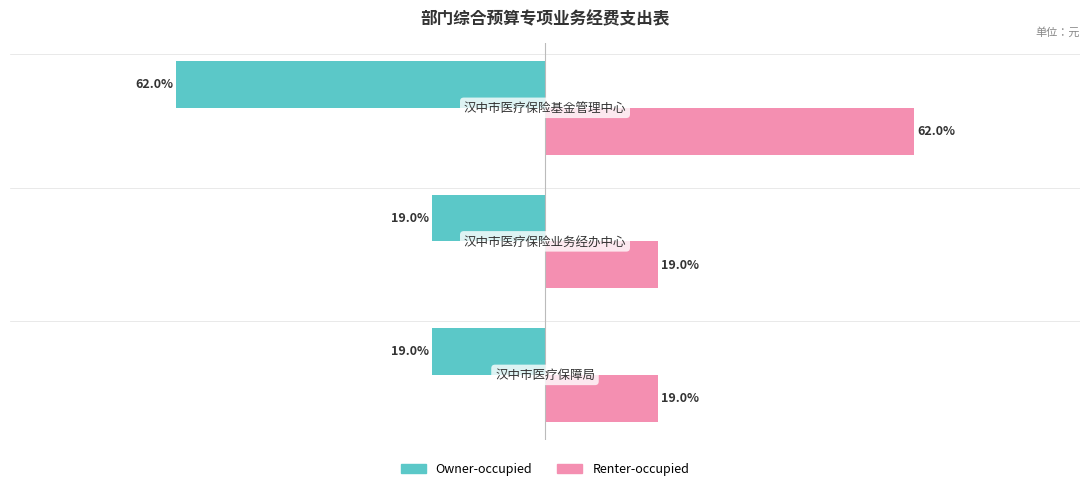

Rank the series by their average value, from lowest to highest.

Owner-occupied, Renter-occupied